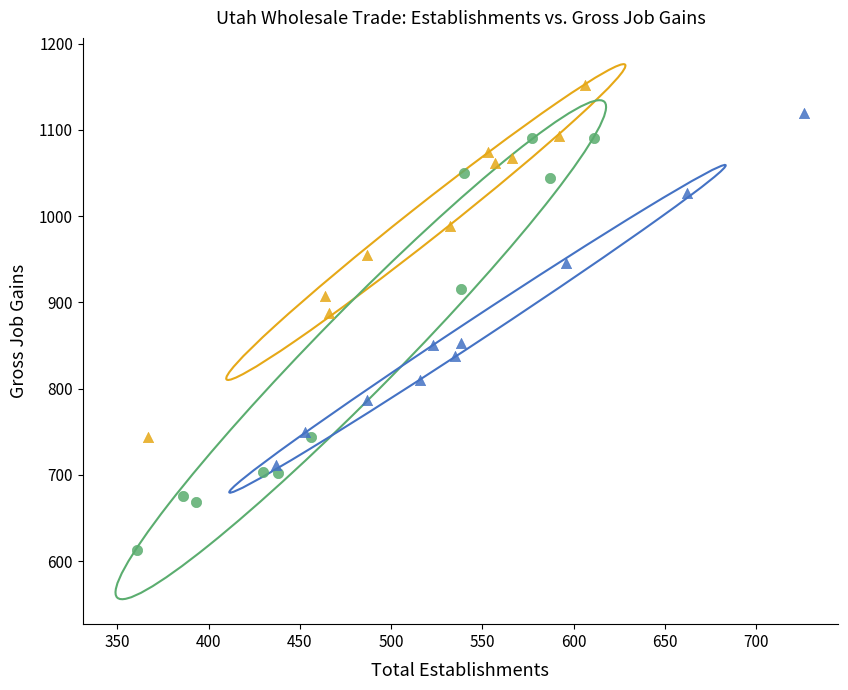

Which series contains the highest Y value?

1994–2003